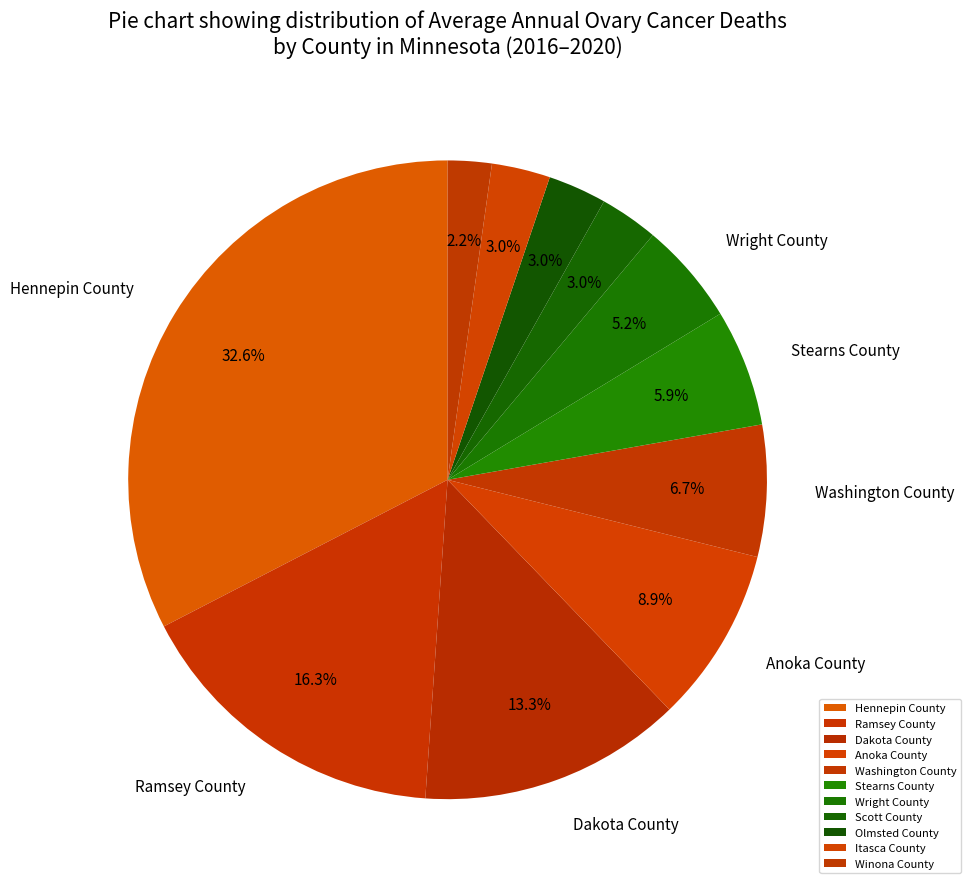

Which has a higher value, Wright County or Stearns County?

Stearns County